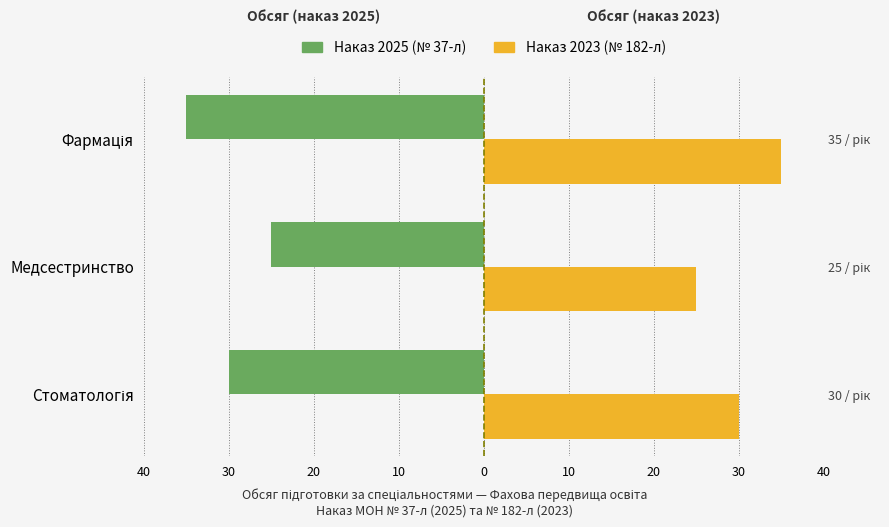

What are all the series names shown in the legend?

Наказ 2025 (№ 37-л), Наказ 2023 (№ 182-л)